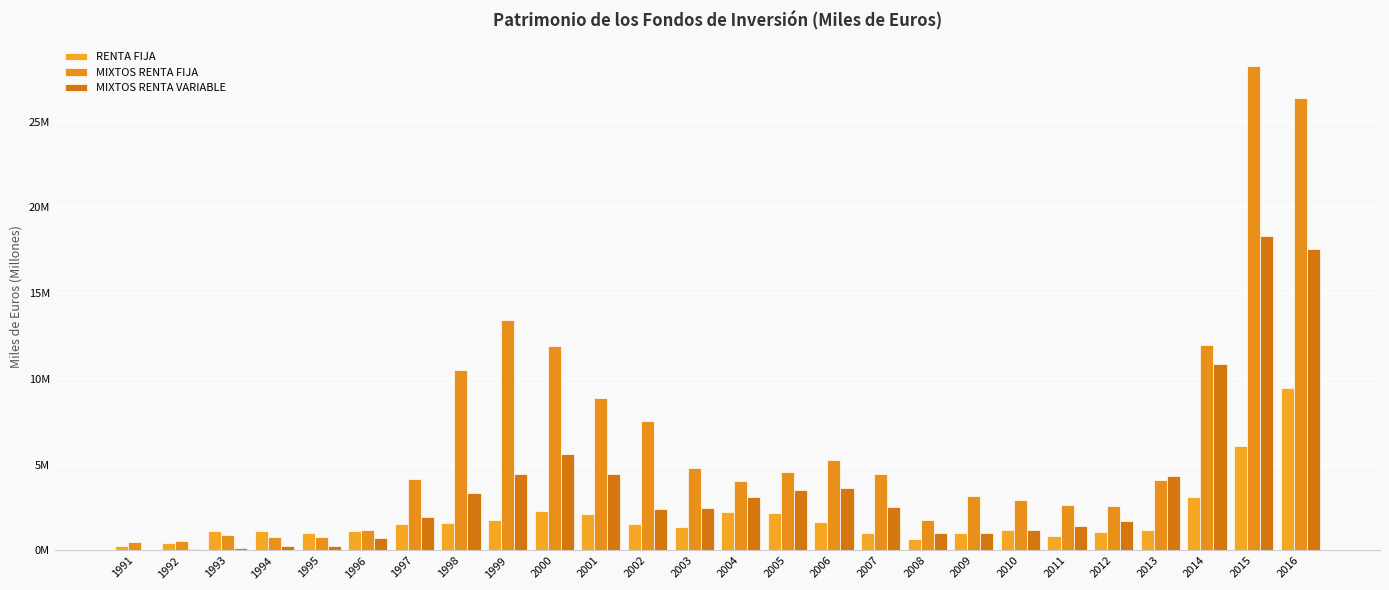

Does the chart contain stacked bars?

No